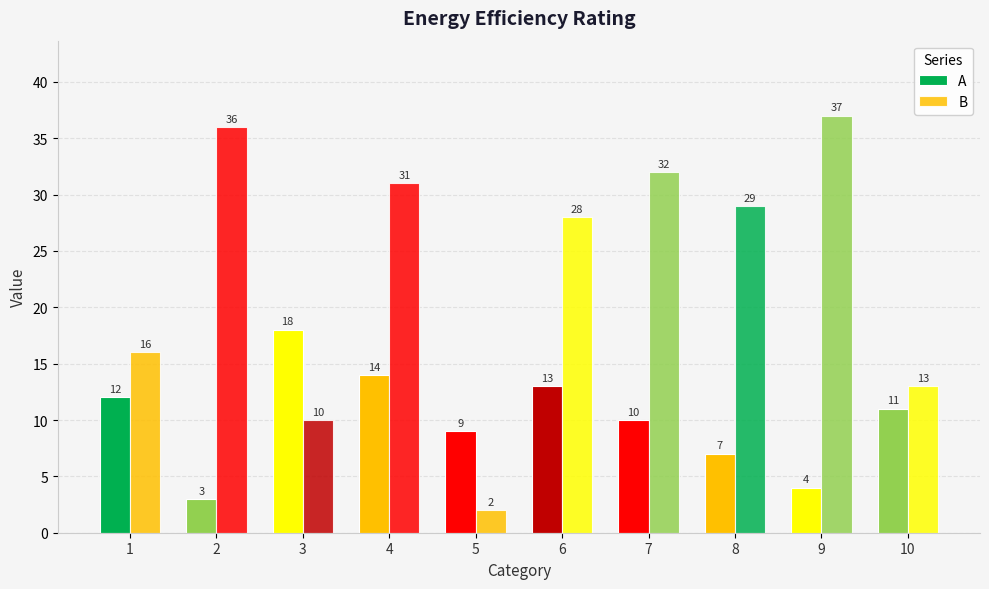

Are the bars horizontal?

No